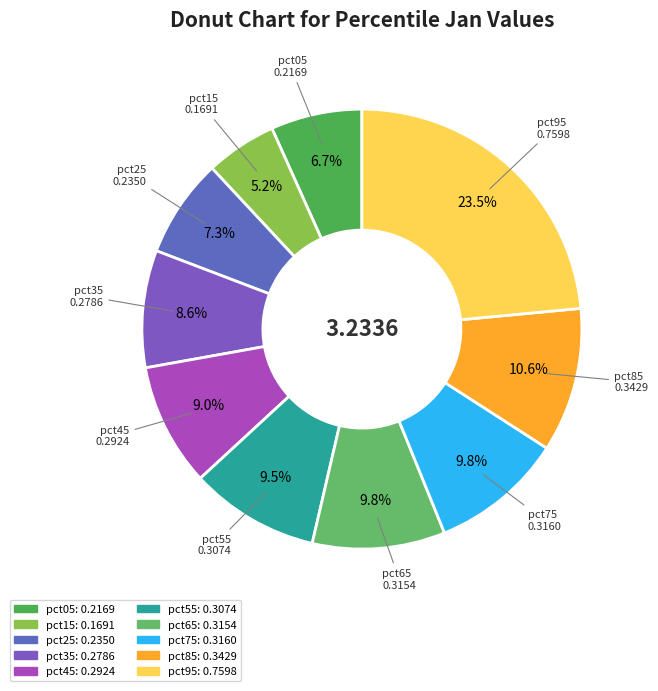

Is there any slice that represents more than half of the pie?

No